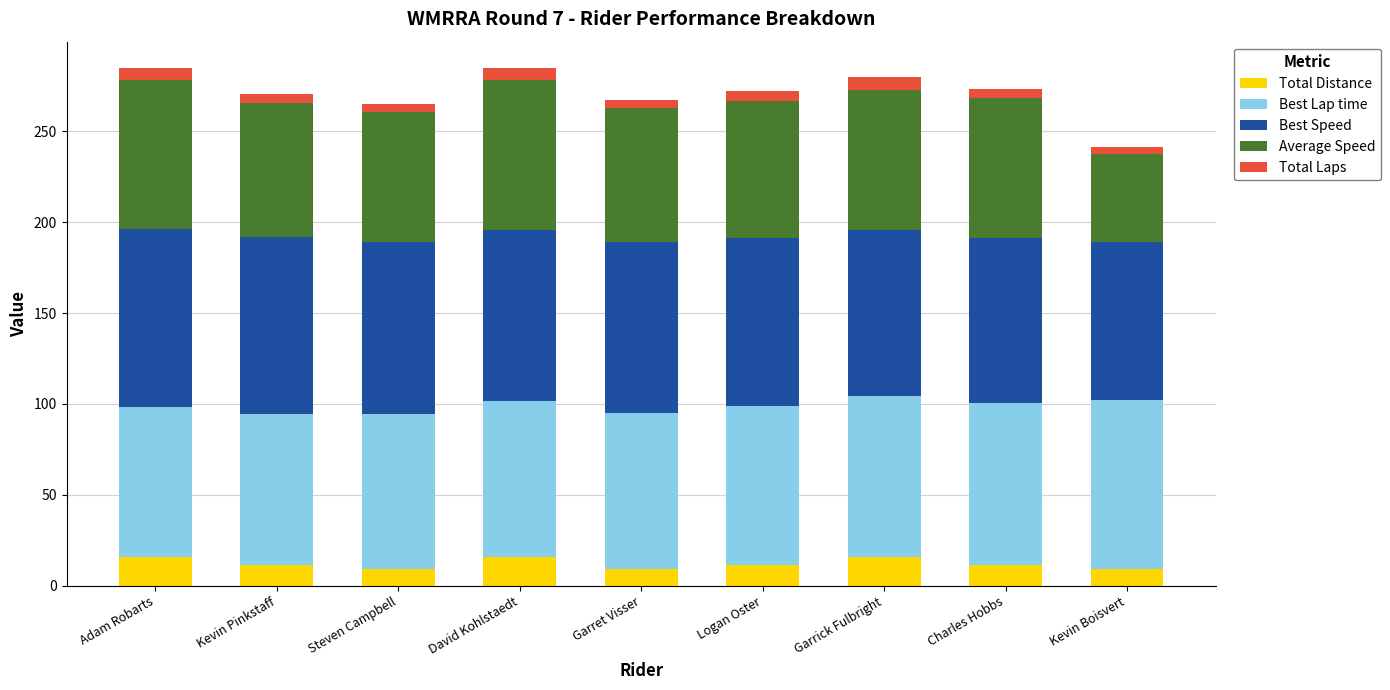

What is the minimum value for Total Distance?

9.0